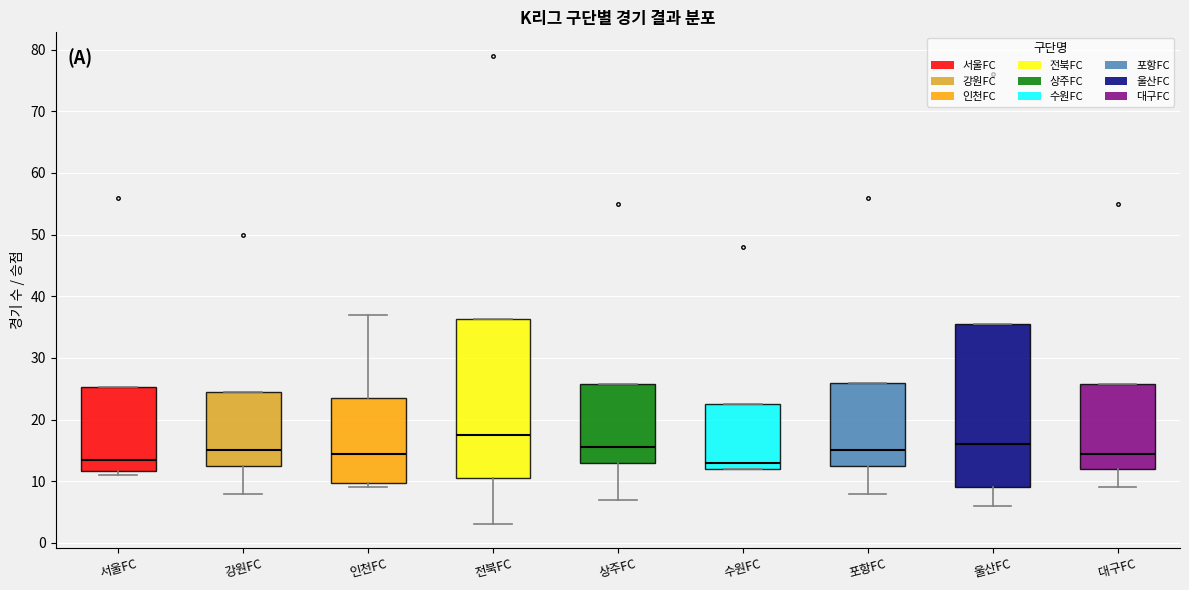

Which box's median line is the highest?

전북FC